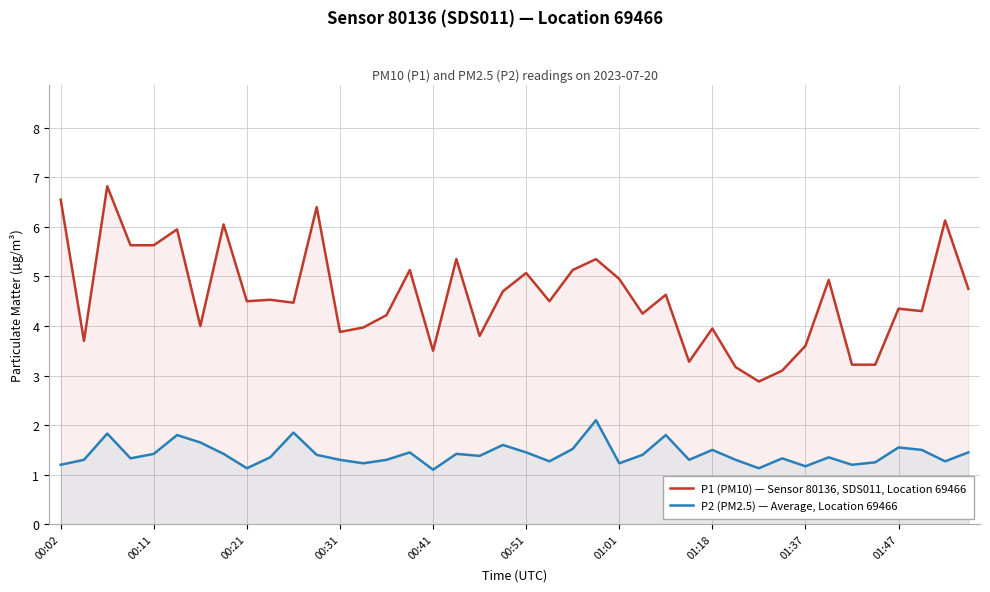

True or false: P2 (PM2.5) — Average, Location 69466 and P1 (PM10) — Sensor 80136, SDS011, Location 69466 cross at least once.

False